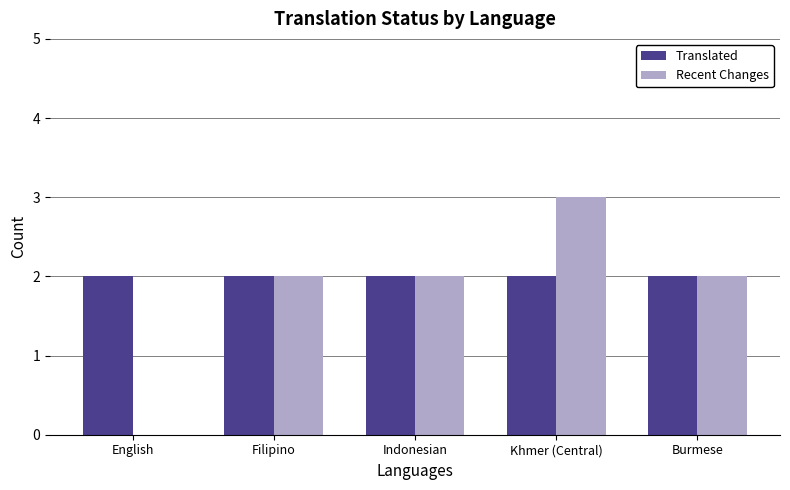

Which series changed the most between Khmer (Central) and Burmese?

Recent Changes